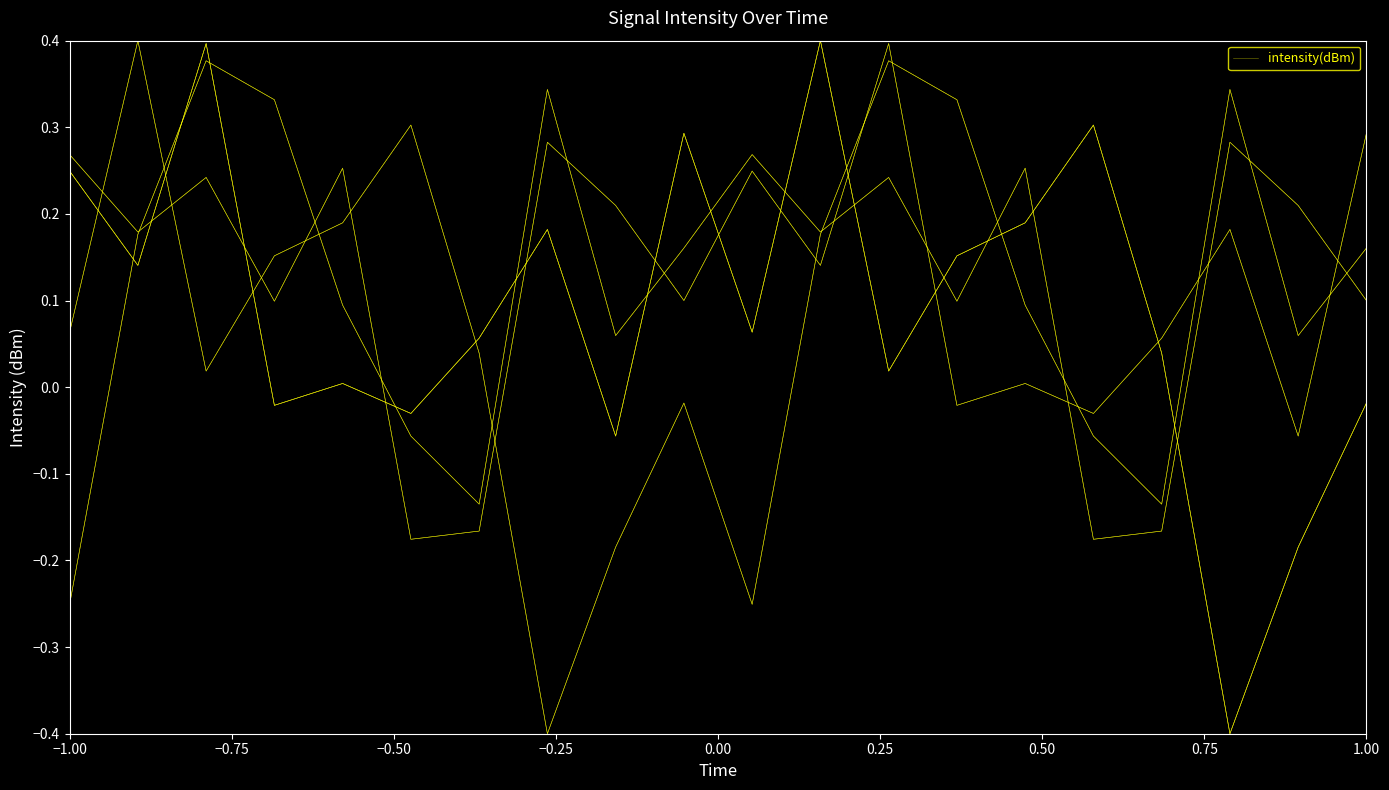

How many interior local valleys (lower than both neighbors) does the data have?

7